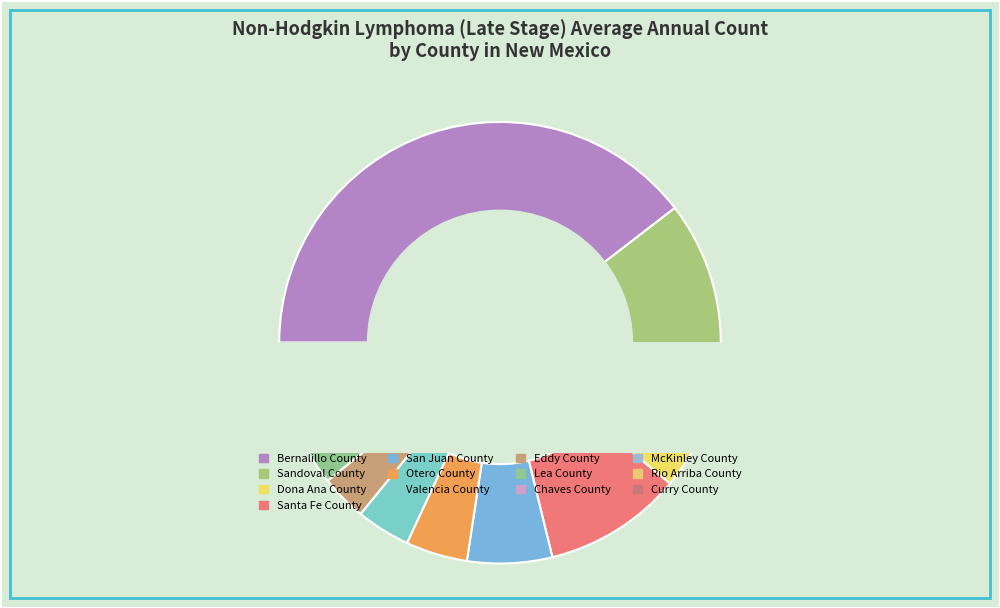

What is the ratio of the value at Dona Ana County to the value at Eddy County?

3.2